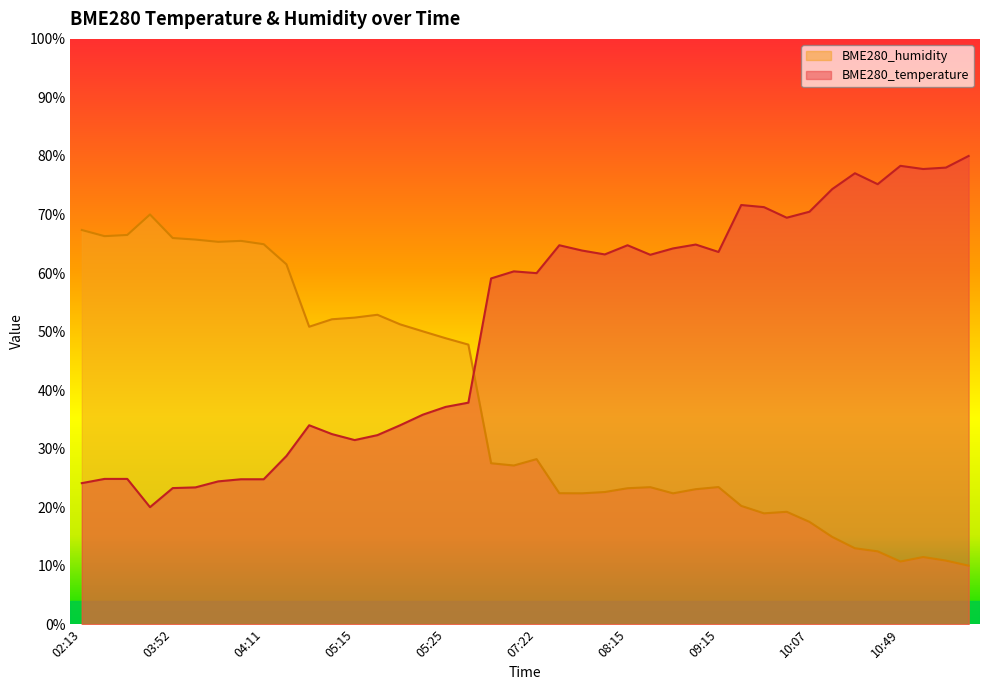

What is the value of the BME280_temperature point at the 12th from the left?

32.5